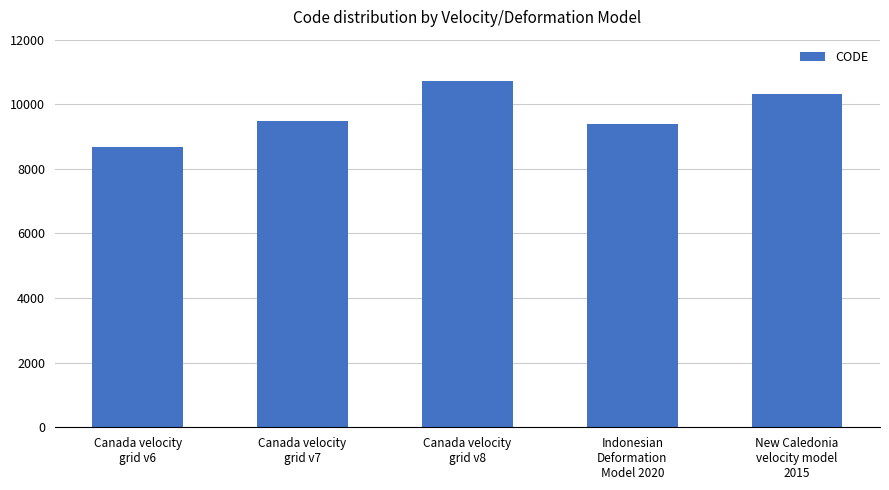

Does the chart contain any negative values?

No